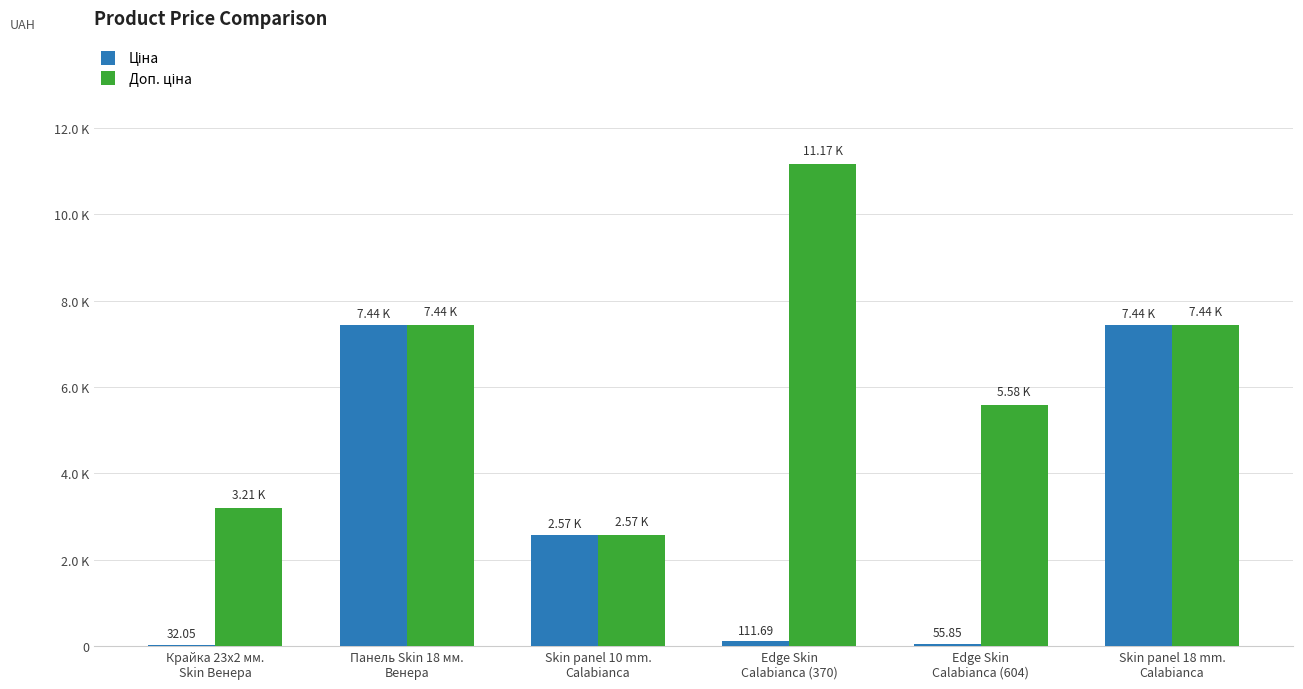

Is it true that Ціна equals 7436.2 at Skin panel 18 mm.
Calabianca?

True